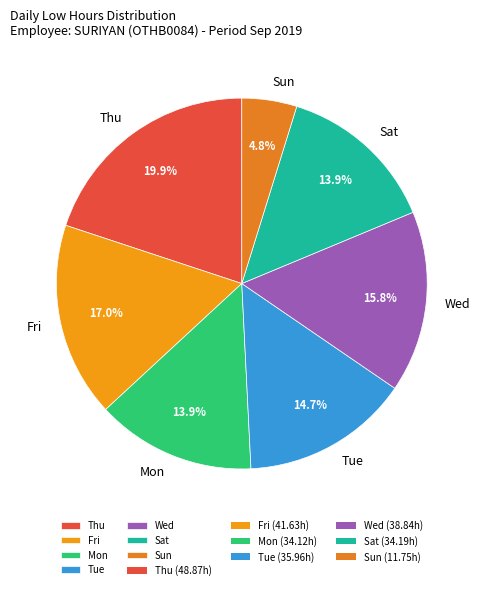

Combined, do Tue and Fri account for over 50%?

No